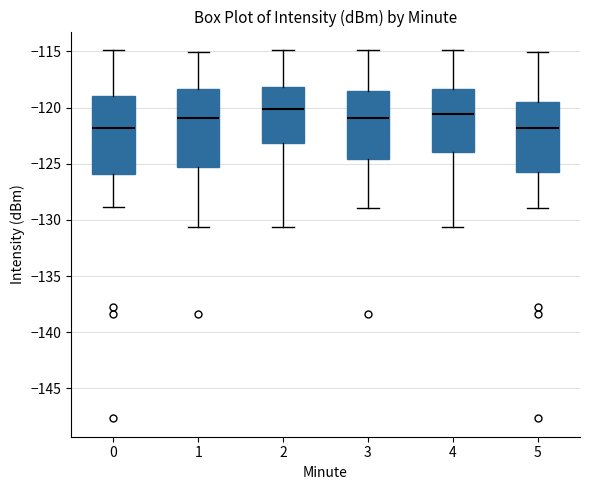

Reading left to right, transcribe this box plot: for each box, give where its median line is, the range the box spans, and where its two whiskers end, as read against the y-axis. The values are not printed on the chart, so give them approximately, as read against the axis.

0: median -122.0, box -126.0 to -119.0, whiskers -129.0 to -115.0
1: median -121.0, box -125.5 to -118.5, whiskers -130.5 to -115.0
2: median -120.0, box -123.0 to -118.0, whiskers -130.5 to -115.0
3: median -121.0, box -124.5 to -118.5, whiskers -129.0 to -115.0
4: median -120.5, box -124.0 to -118.5, whiskers -130.5 to -115.0
5: median -122.0, box -125.5 to -119.5, whiskers -129.0 to -115.0